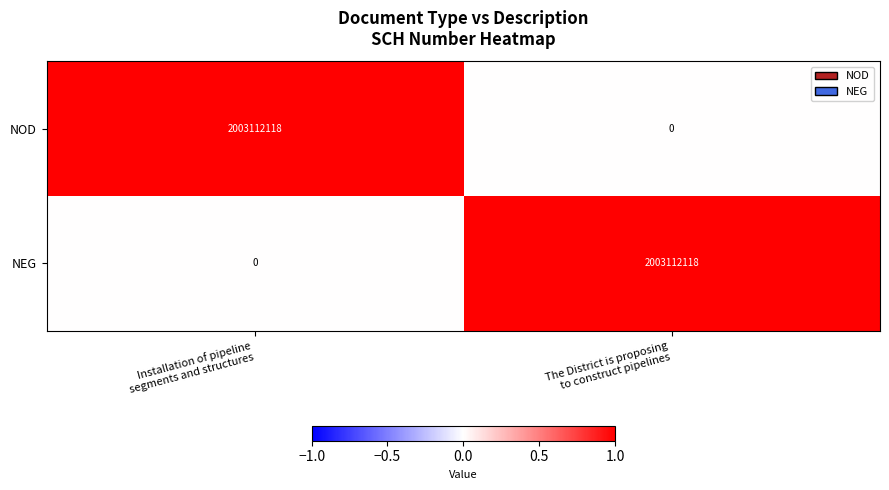

What is the sum of all NOD values?

2003112118